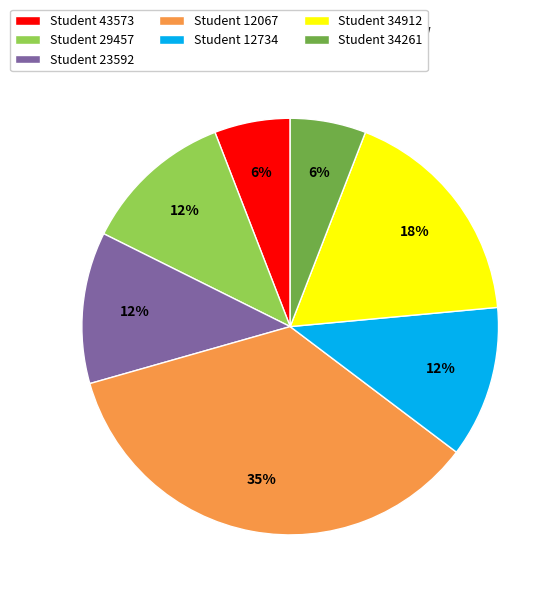

To the nearest percent, what portion does Student 34261 represent?

6%